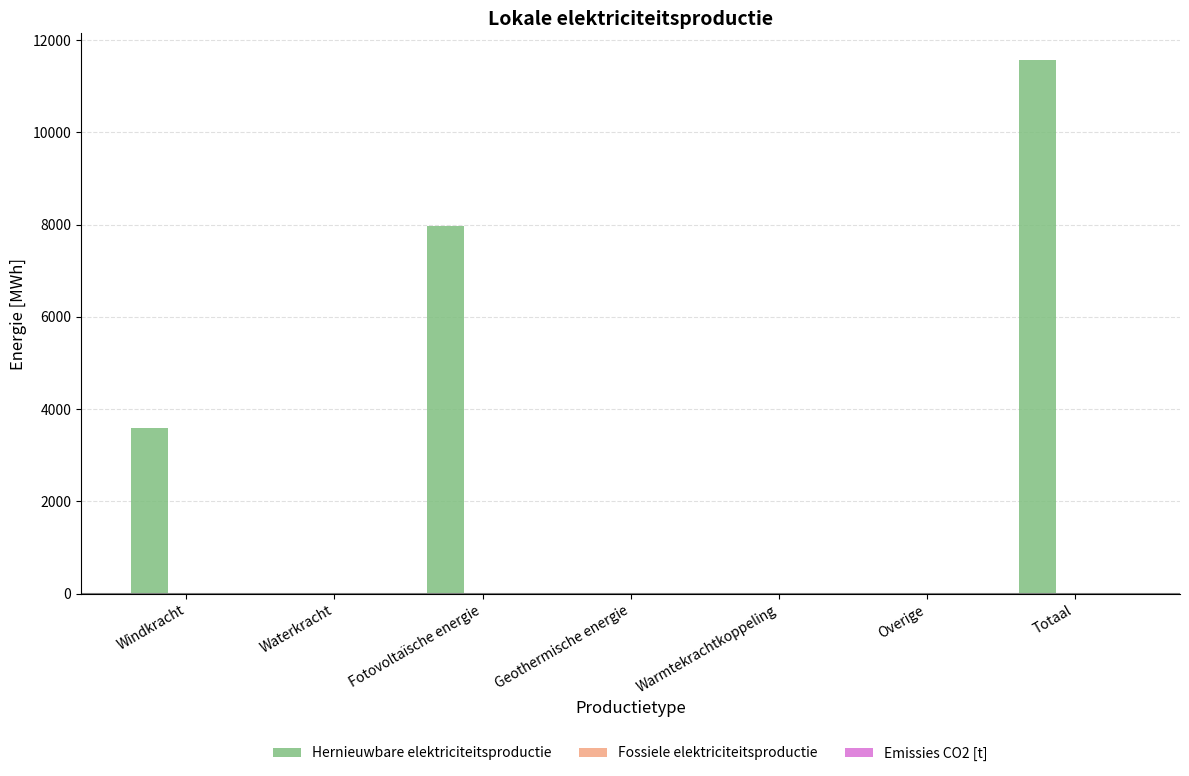

The chart shows a value of 10681.2 at Fotovoltaïsche energie. True or false?

False